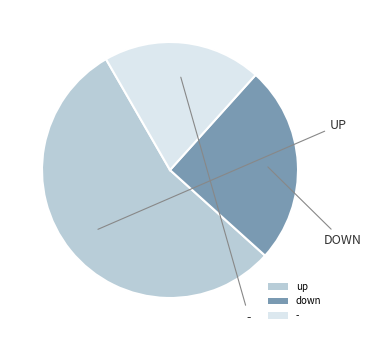

Is - the majority of the pie?

No